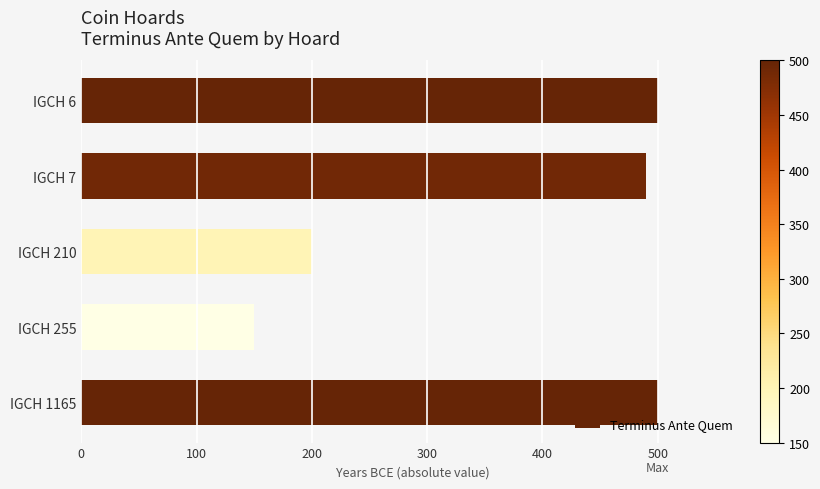

The chart shows a value of 150 at IGCH 255. True or false?

True